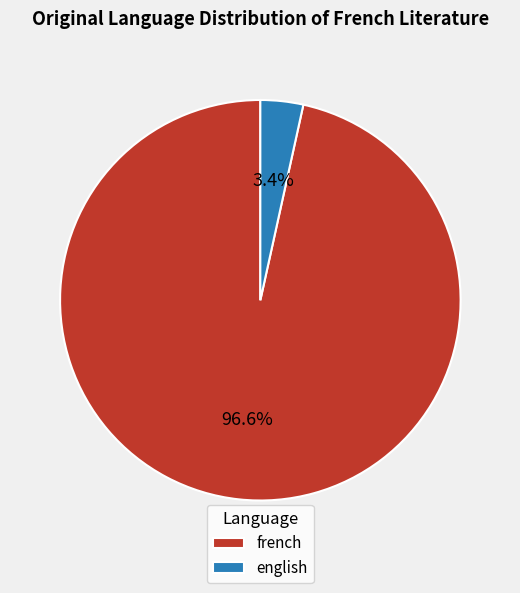

To the nearest percent, what is the difference between the largest and smallest slice percentages?

93%